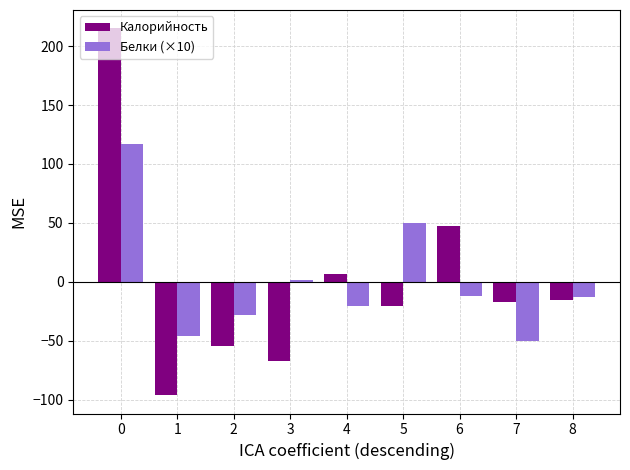

List the series in order of their peak value, highest first.

Калорийность, Белки (×10)